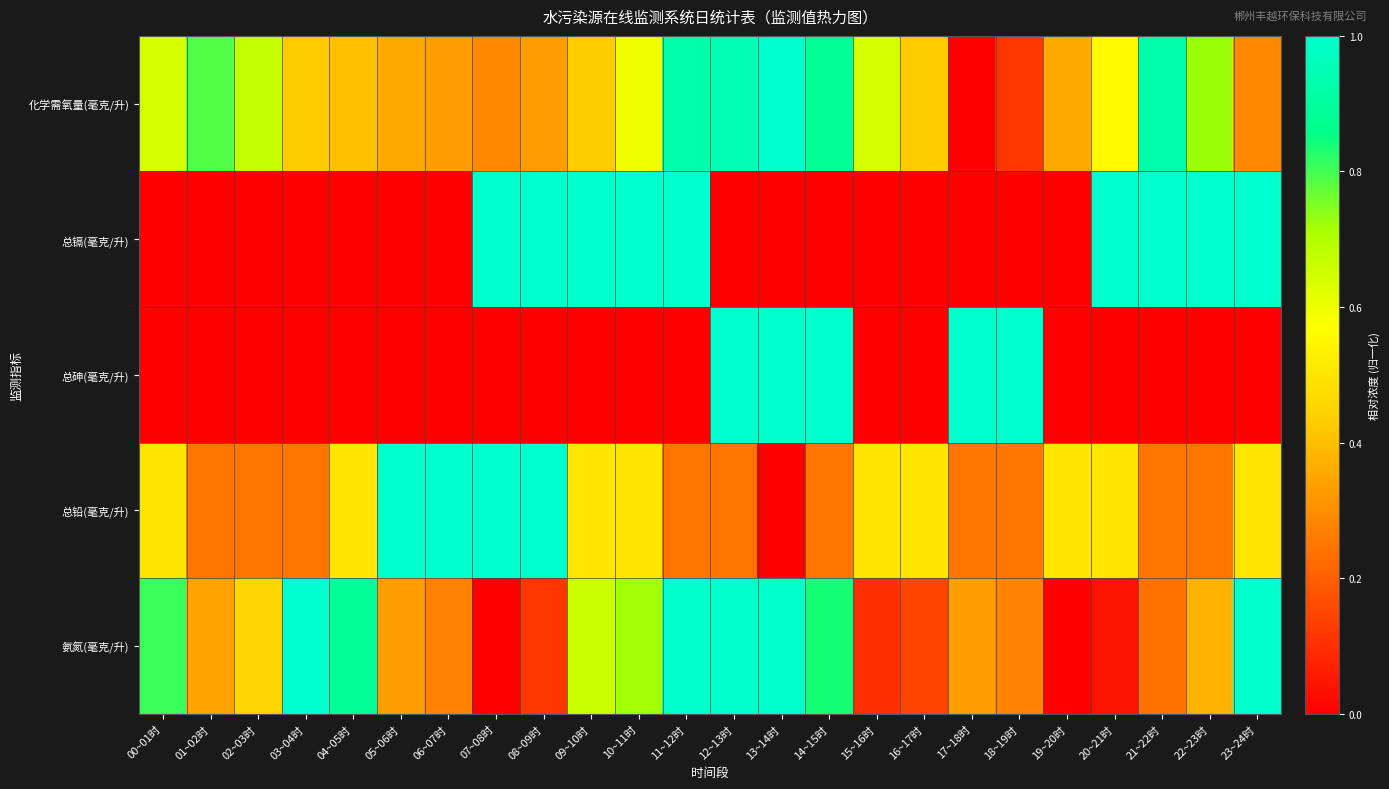

At which category is the sum across all series the highest?

12~13时